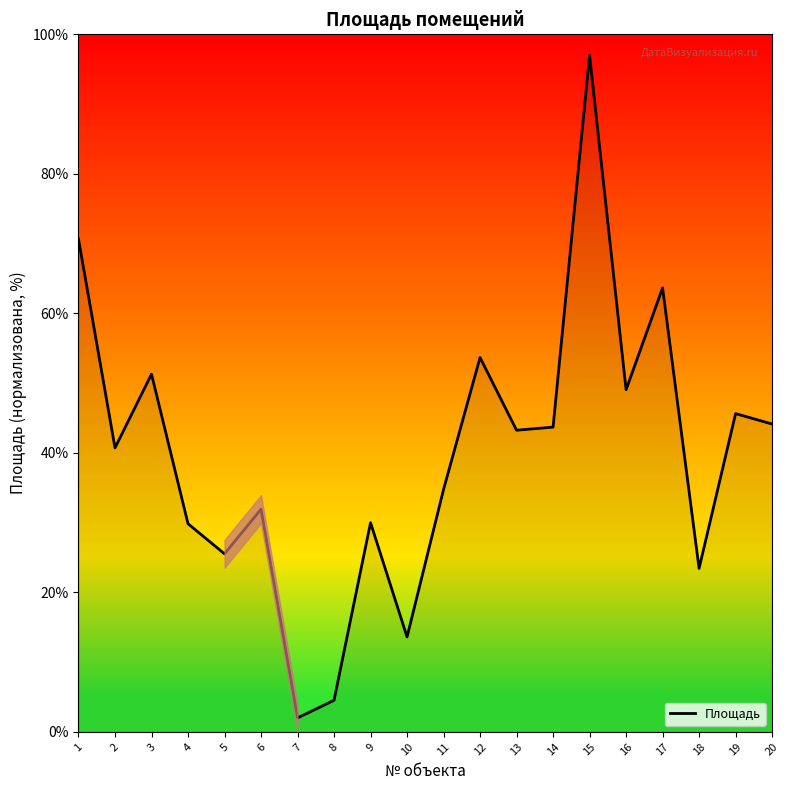

How many points are lower than both their immediate neighbors (excluding endpoints)?

7